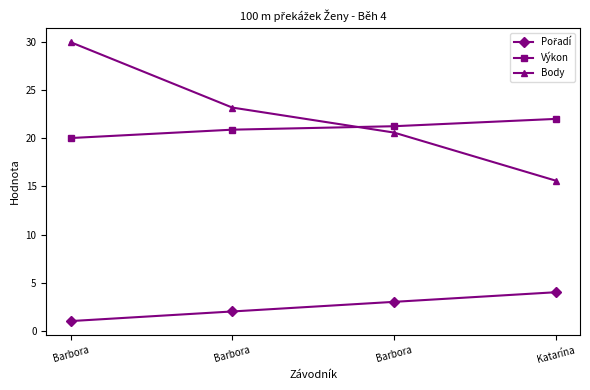

How many lines are shown in the chart?

3